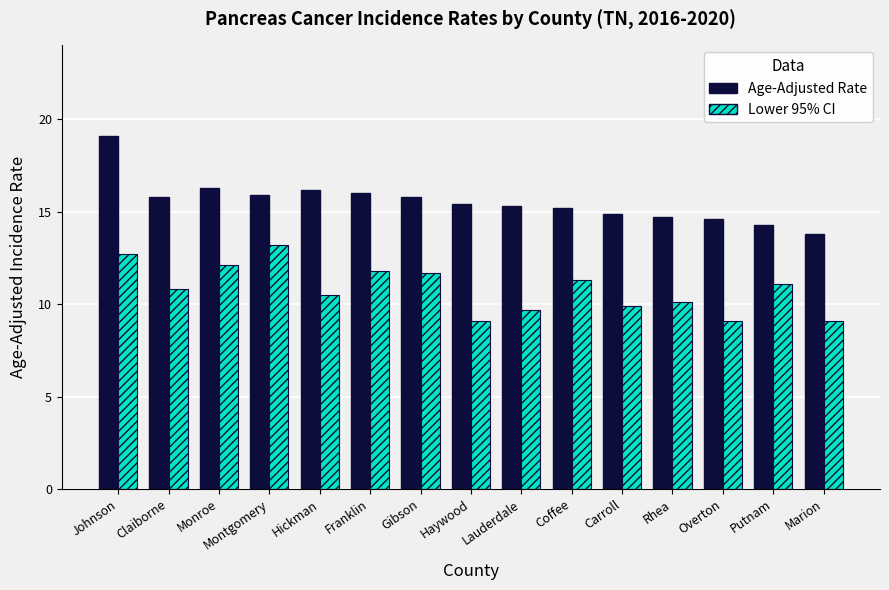

What is the average value of the Lower 95% CI series?

10.8